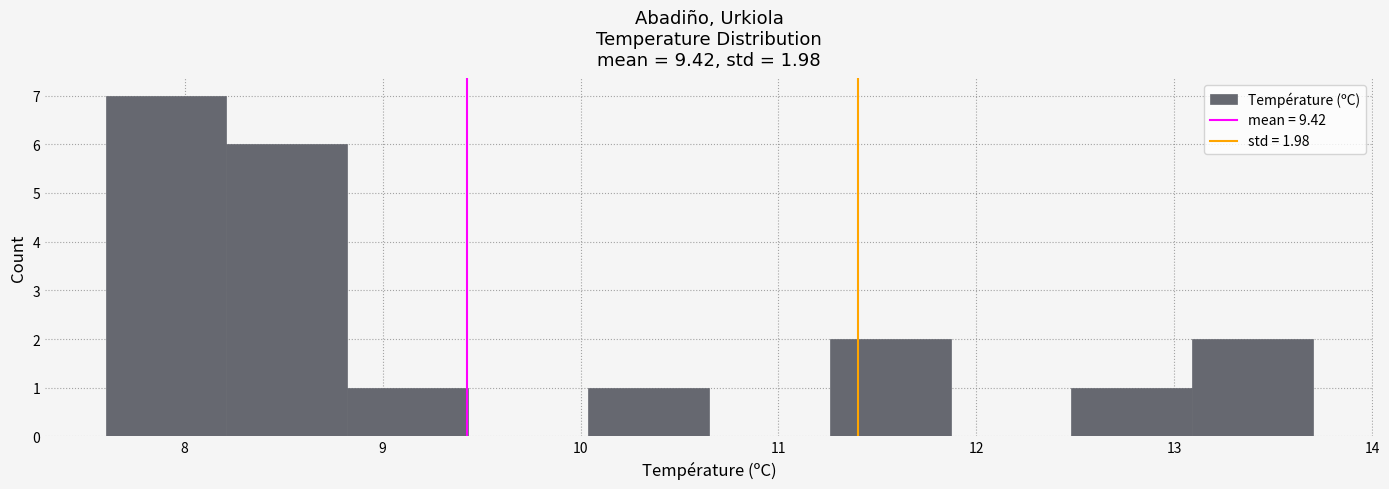

Over which range of the x-axis is the bar tallest?

7.60 to 8.21